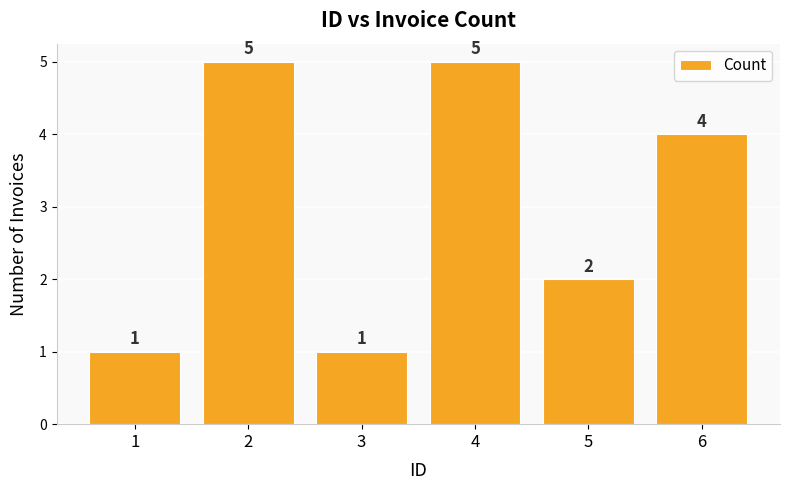

Does the chart contain stacked bars?

No